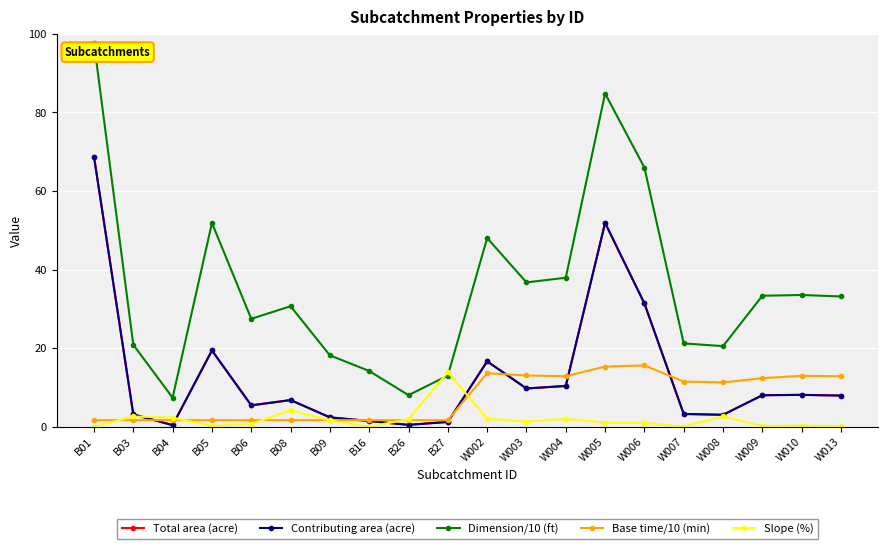

Is this an area chart (filled region under the line)?

No